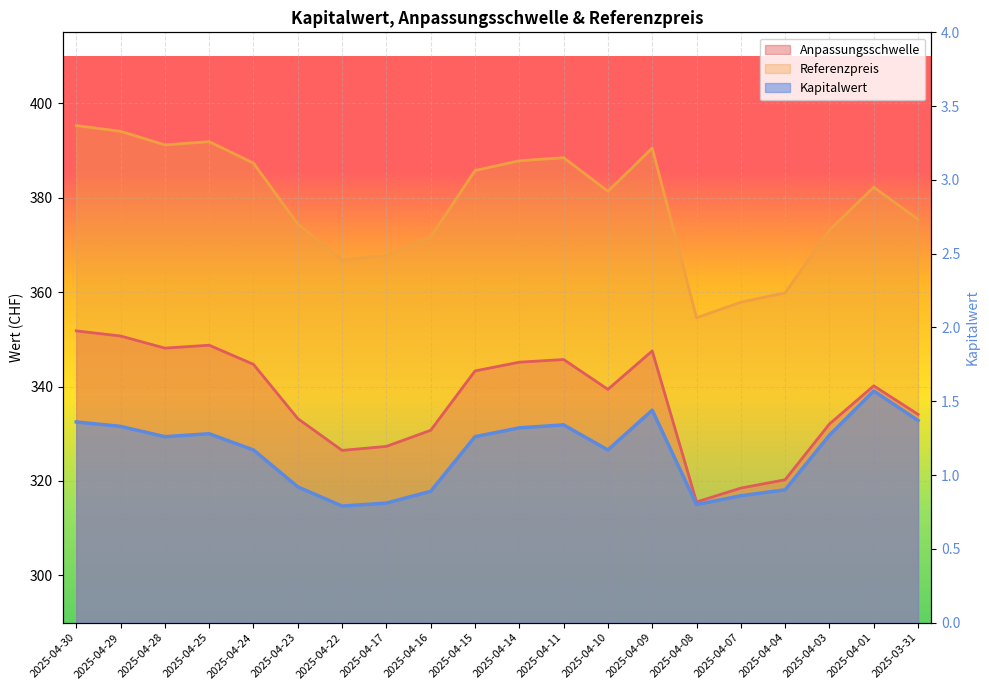

Count the number of categories in the chart.

20